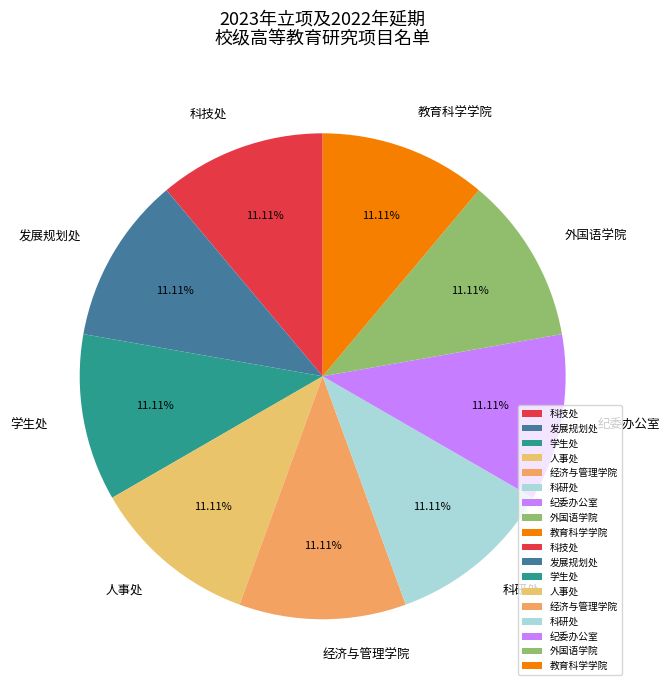

What portion of the pie excludes 人事处?

88.9%